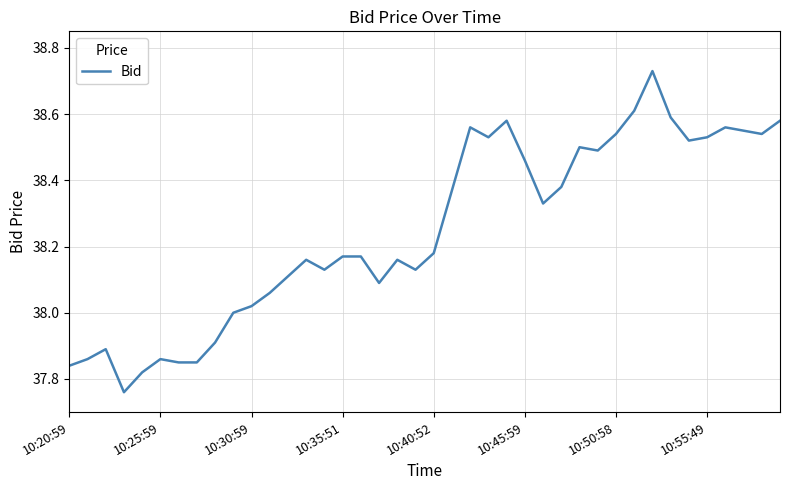

What is the difference between the maximum and minimum values?

1.0